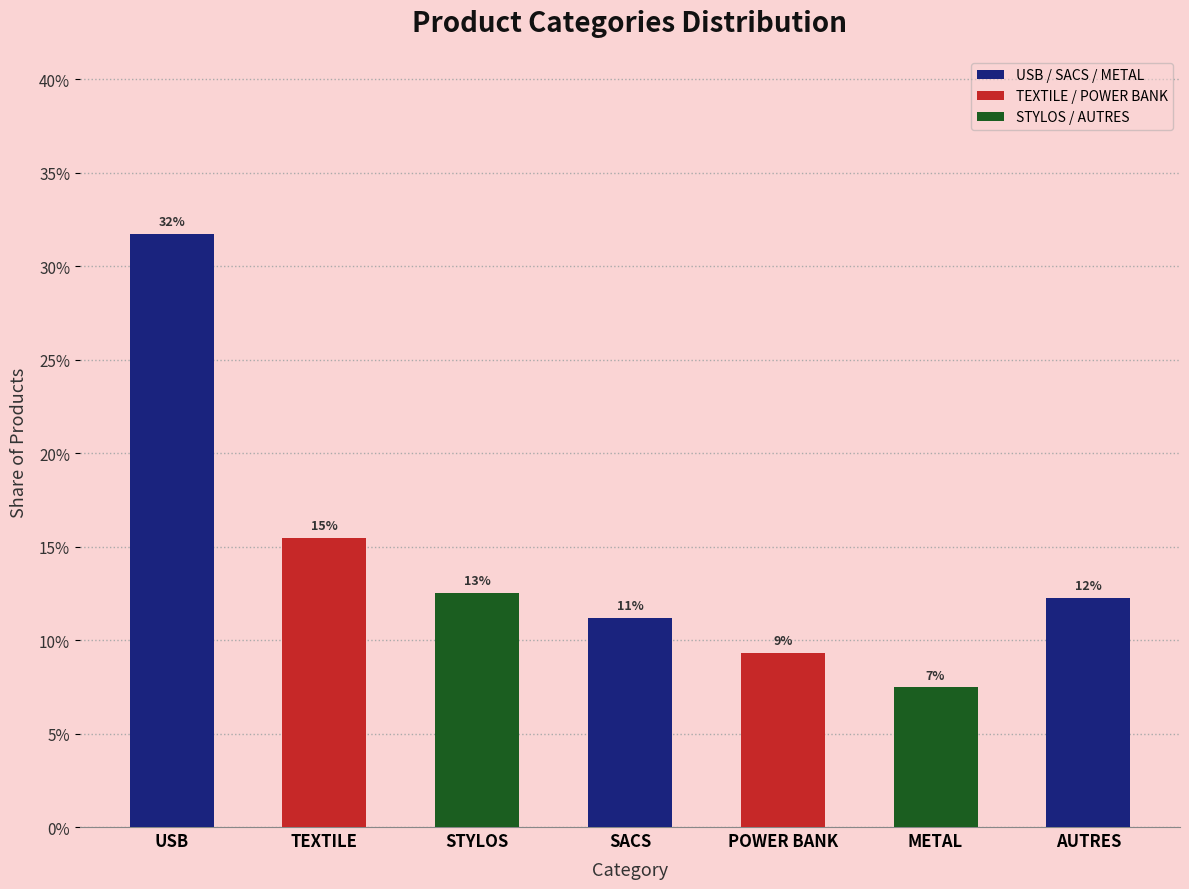

Which has a higher value, METAL or SACS?

SACS